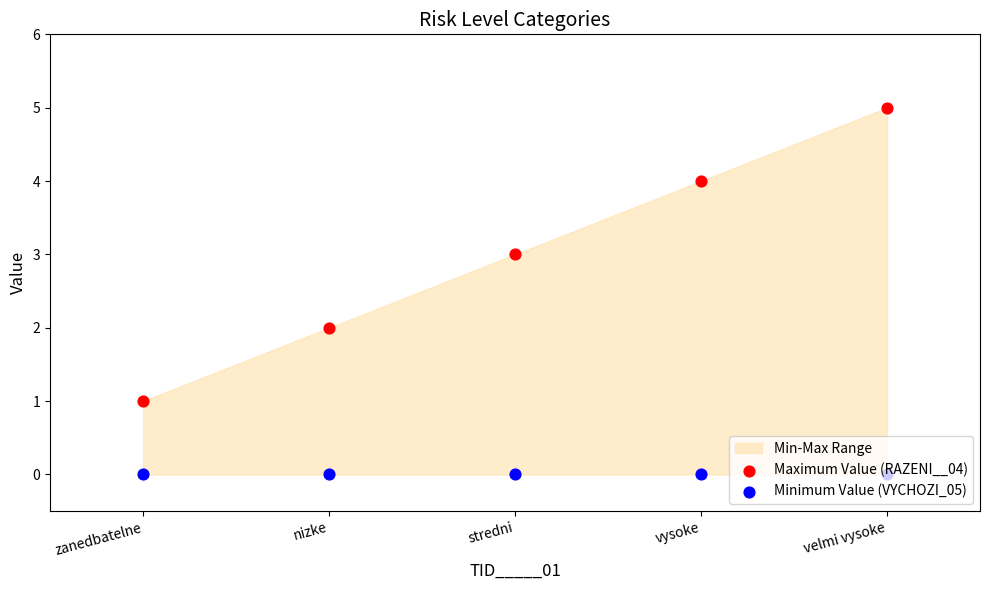

At how many categories does at least one series exceed 4?

1